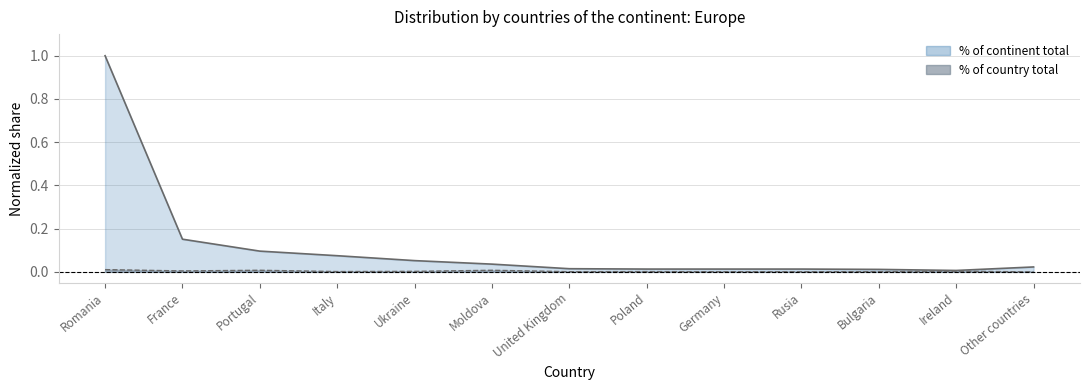

True or false: % of continent total and % of country total intersect in this chart.

False